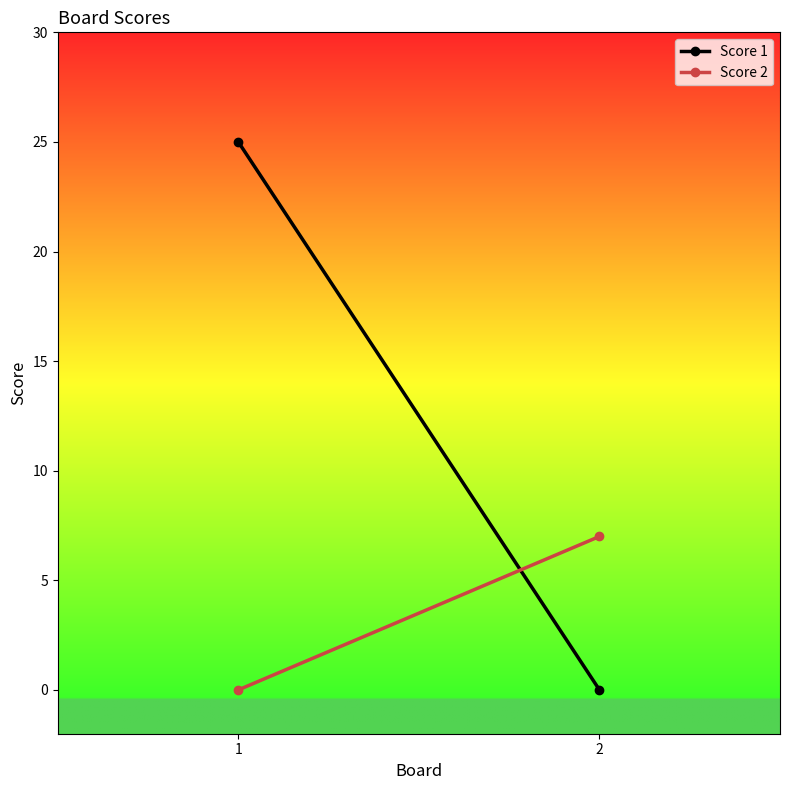

Is it true that Score 1 equals 25 at 1?

True